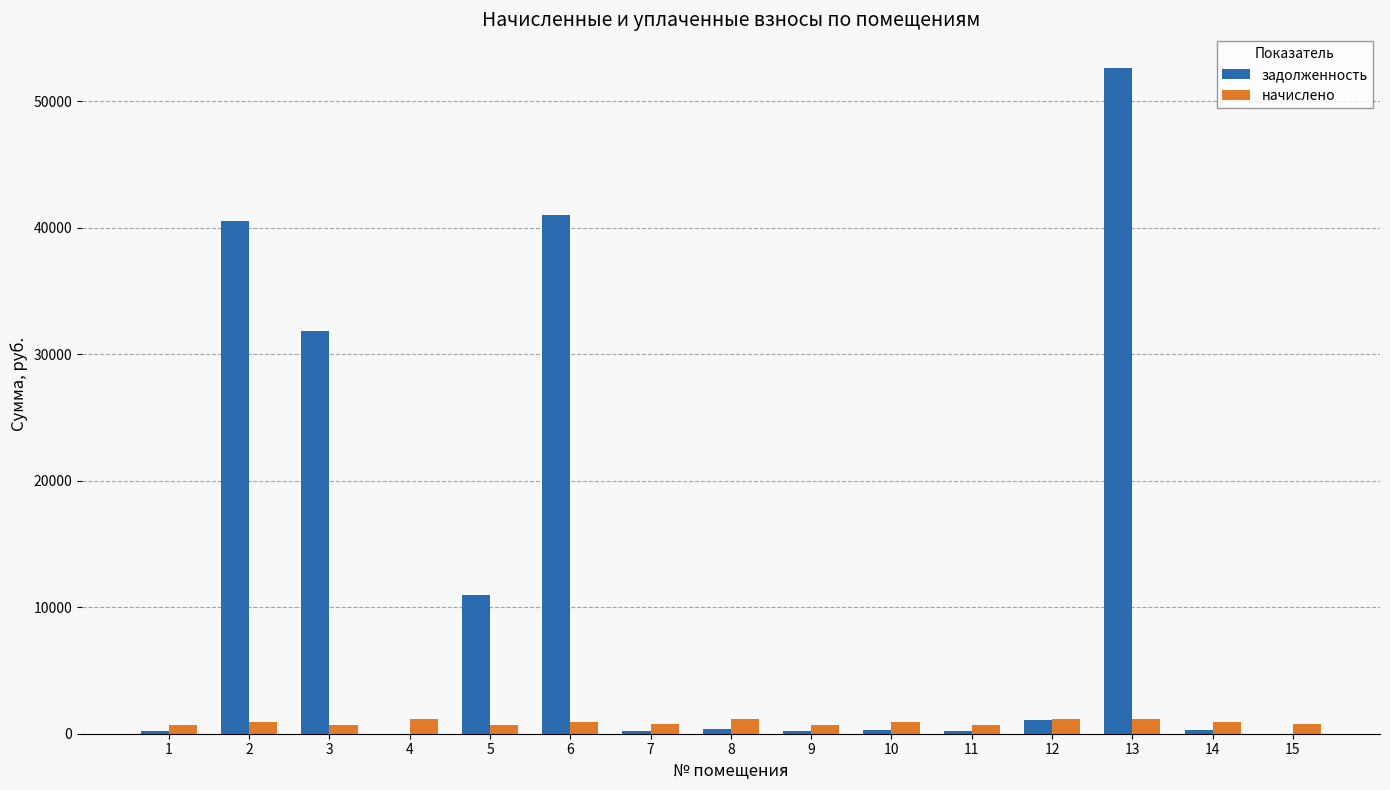

Which series has the largest total across all categories?

задолженность